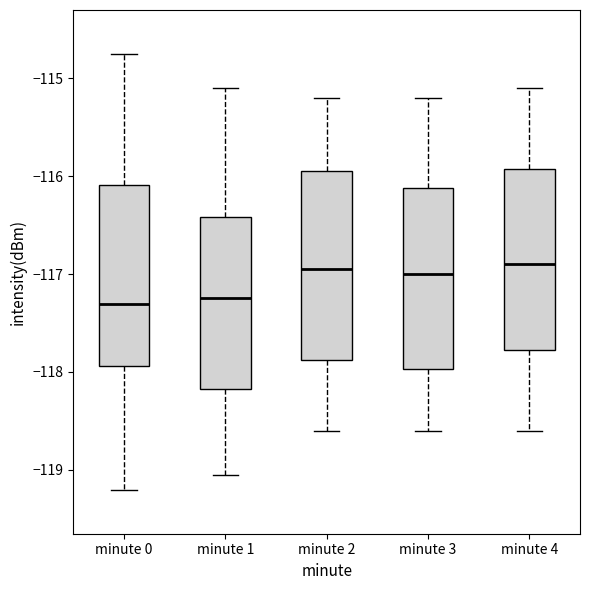

Reading left to right, read every box against the y-axis: the position of its median line, the range the box covers, and the ends of its whiskers. The values are not printed on the chart, so give them approximately, as read against the axis.

minute 0: median -117.3, box -117.9 to -116.1, whiskers -119.2 to -114.7
minute 1: median -117.2, box -118.2 to -116.4, whiskers -119.1 to -115.1
minute 2: median -116.9, box -117.9 to -115.9, whiskers -118.6 to -115.2
minute 3: median -117.0, box -118.0 to -116.1, whiskers -118.6 to -115.2
minute 4: median -116.9, box -117.8 to -115.9, whiskers -118.6 to -115.1